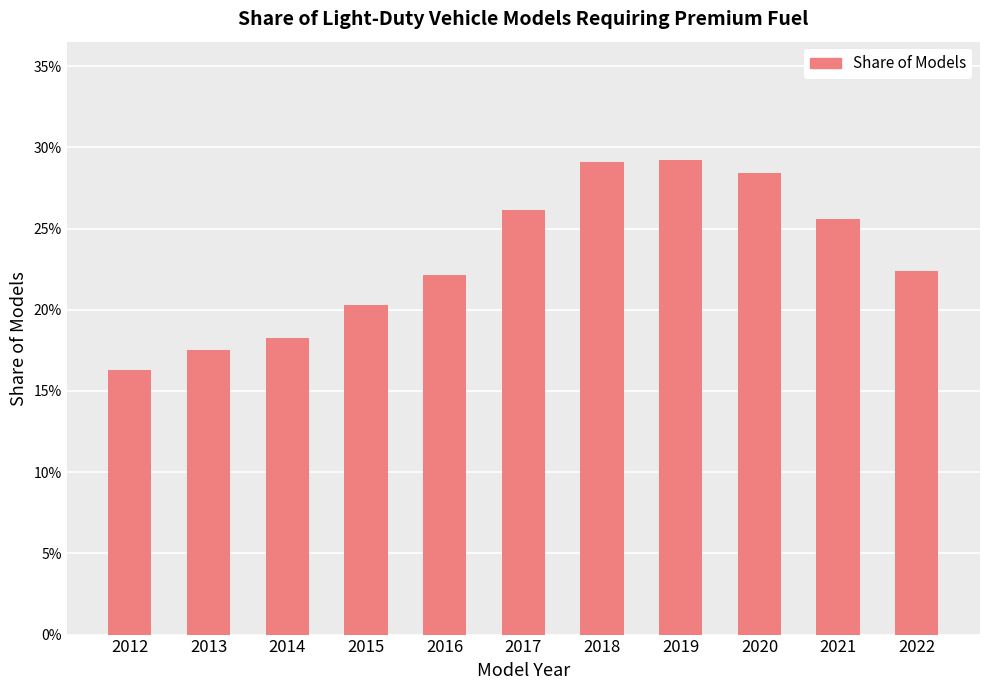

Are the bars grouped side by side (vs. stacked)?

No